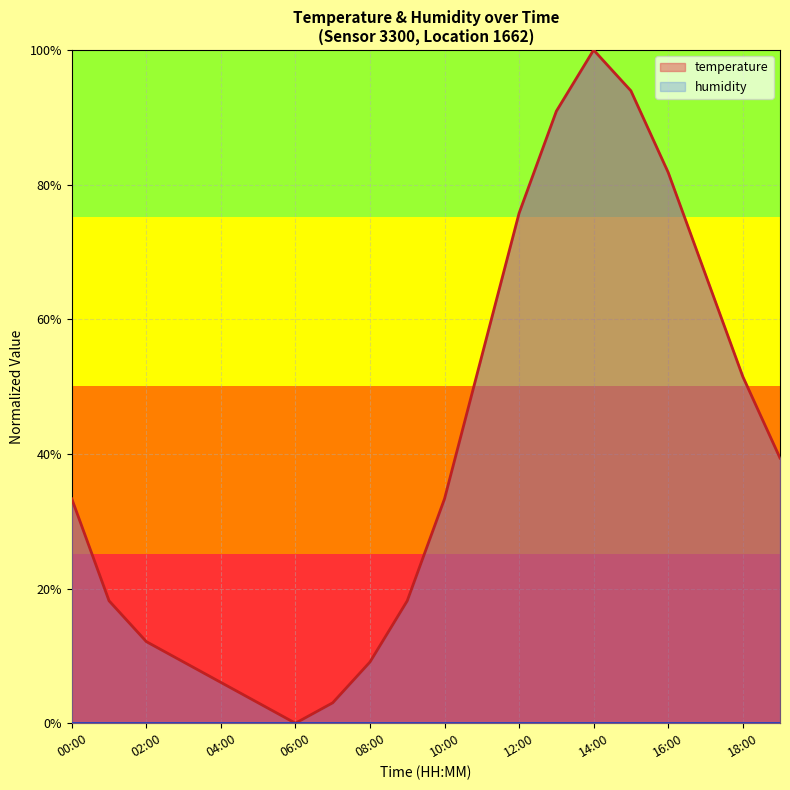

How many lines are shown in the chart?

1